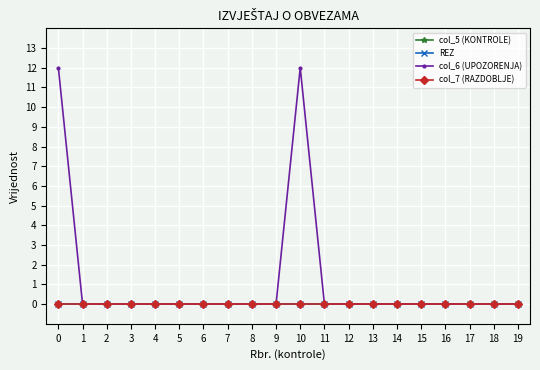

Is this an area chart (filled region under the line)?

No